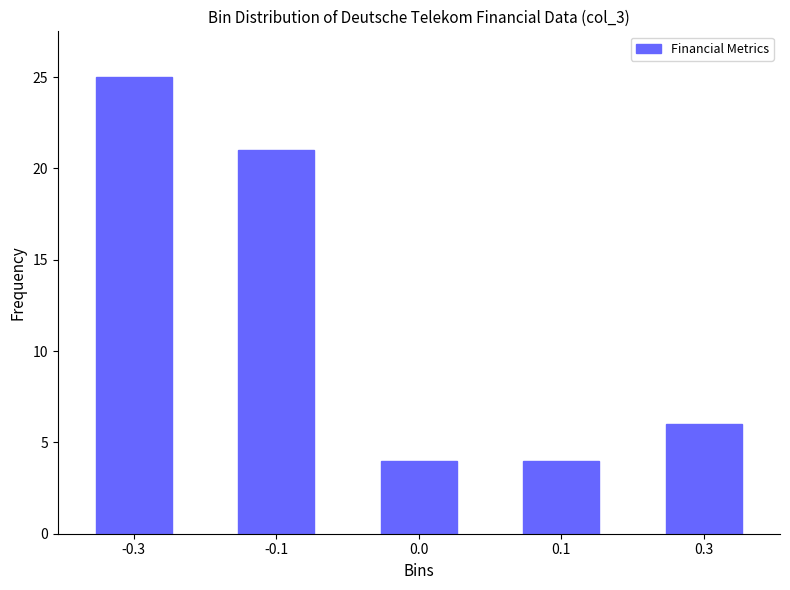

Reading left to right, list all the values displayed in this chart.

25	21	4	4	6